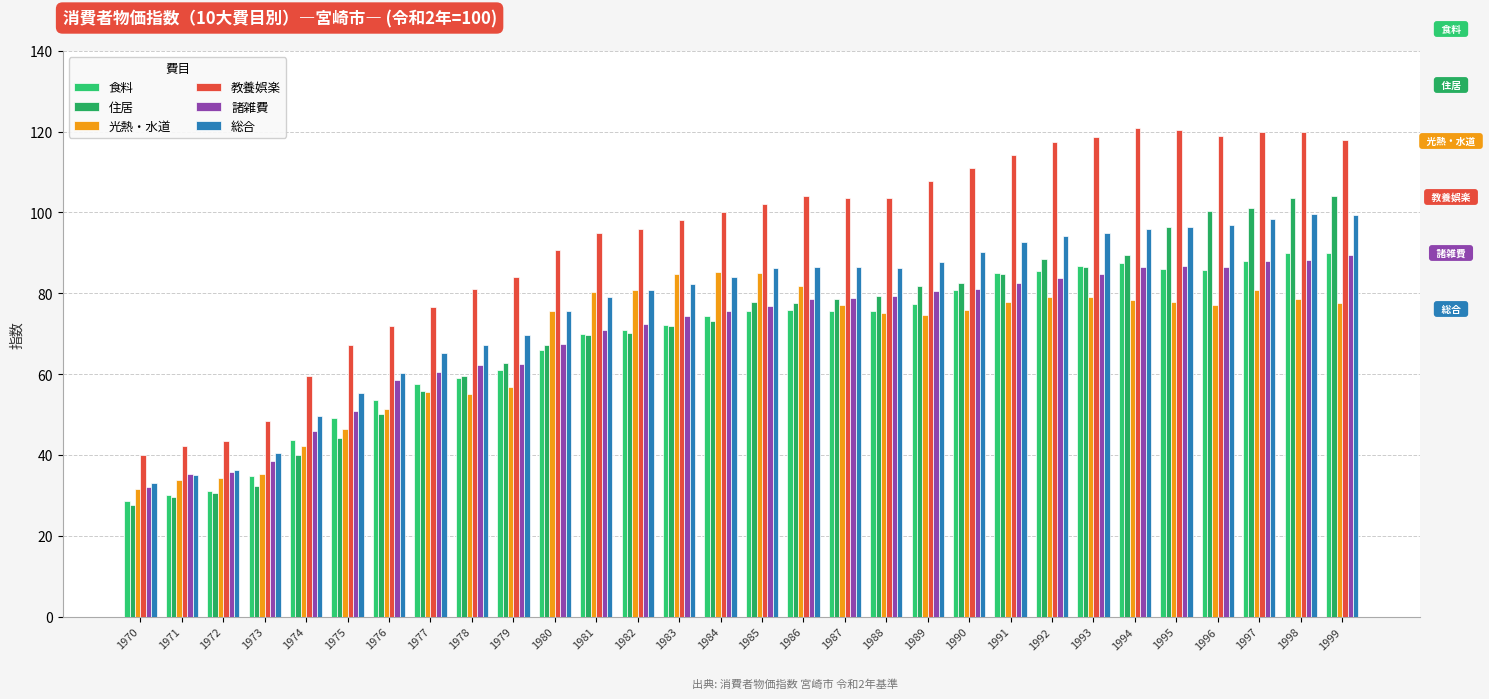

How many groups of bars are there?

30